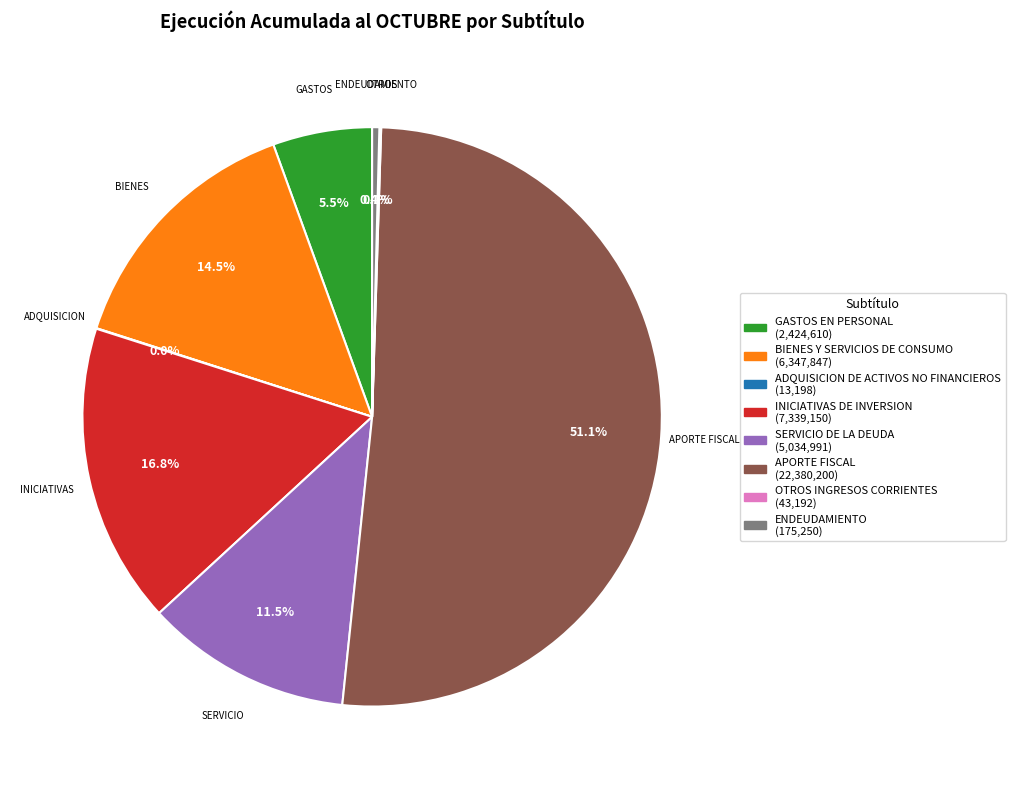

Does any single category account for the majority?

Yes